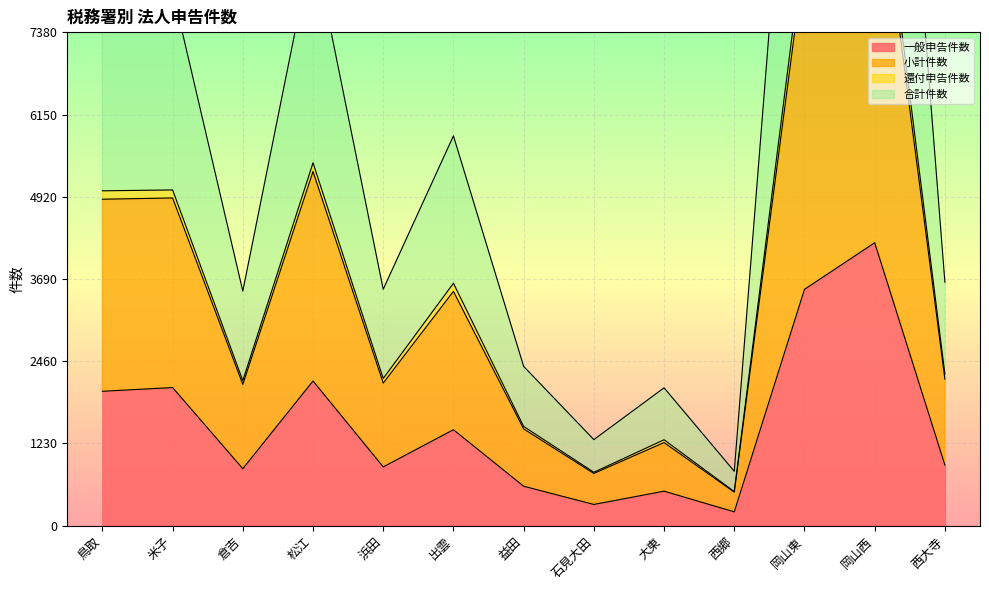

How many interior local peaks does the 合計件数 series have?

5